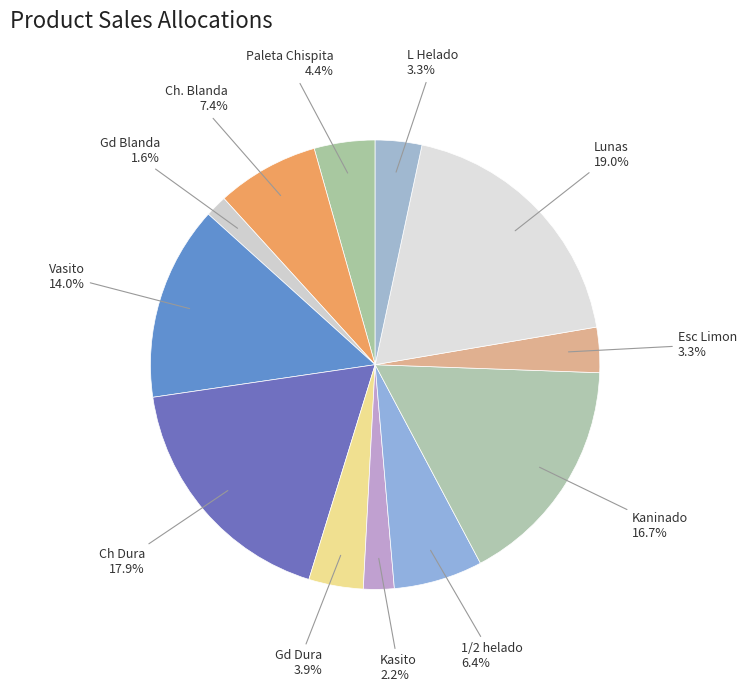

Is there a majority slice in this chart?

No